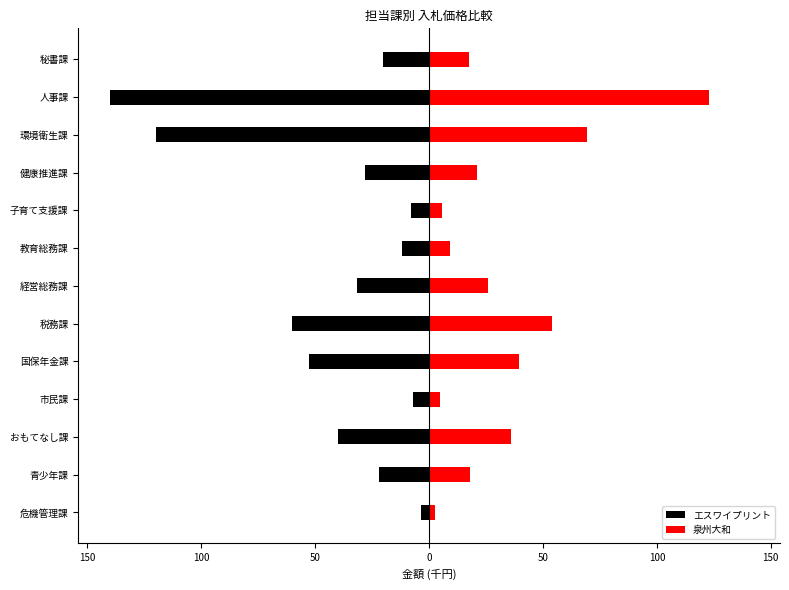

What is the approximate value of エスワイプリント at 国保年金課?

-52.5